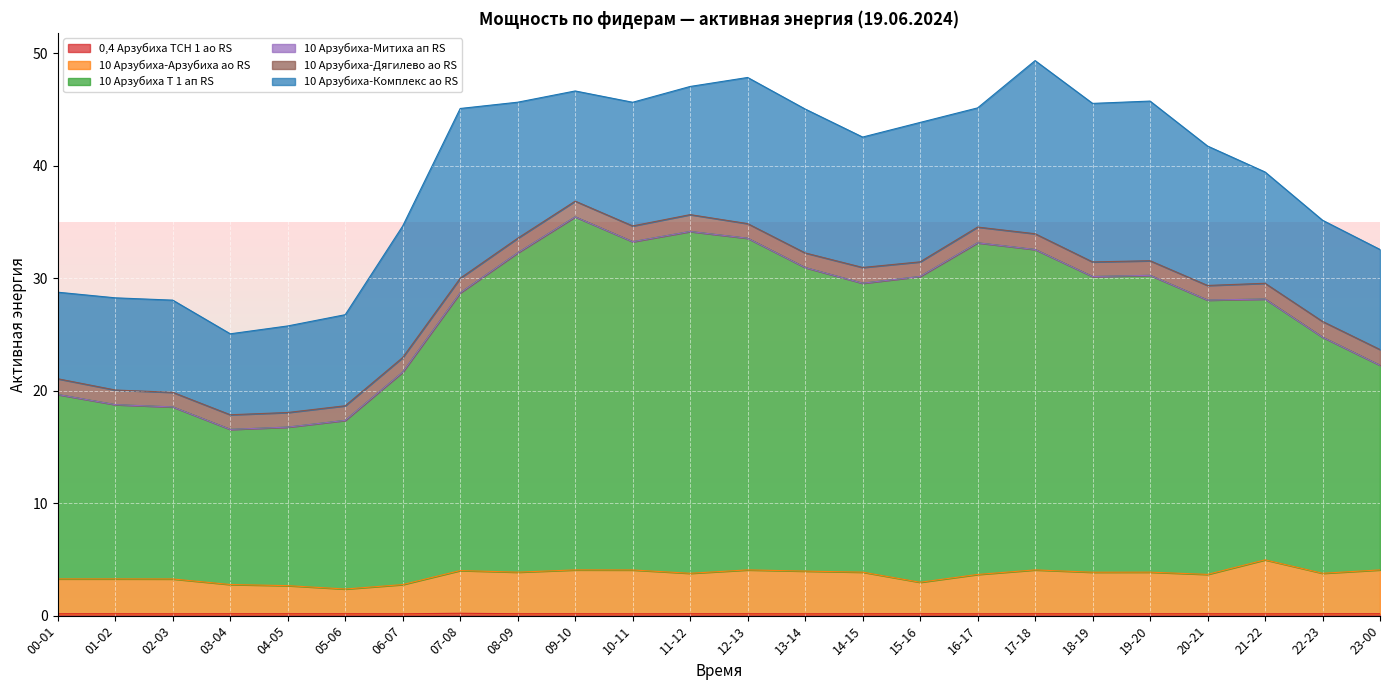

True or false: 10 Арзубиха-Арзубиха ао RS has a value of 1.6 at 02-03.

False